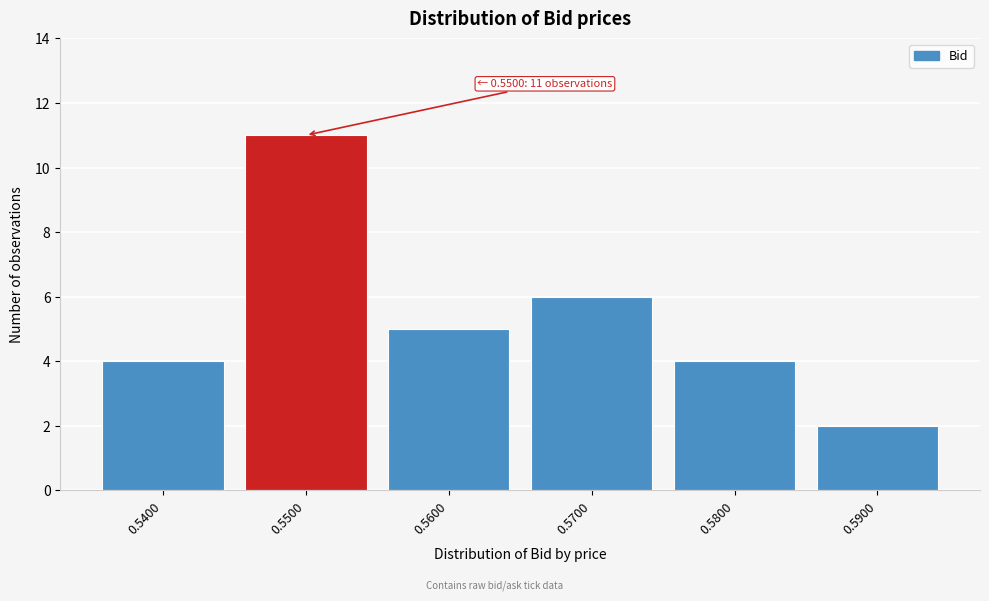

Over which range of the x-axis is the bar tallest?

0.545 to 0.555